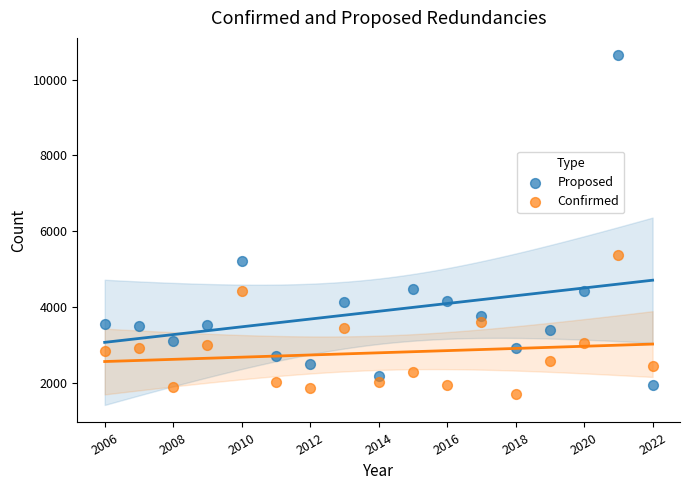

Across all series, what Y value is closest to 6175?

5380